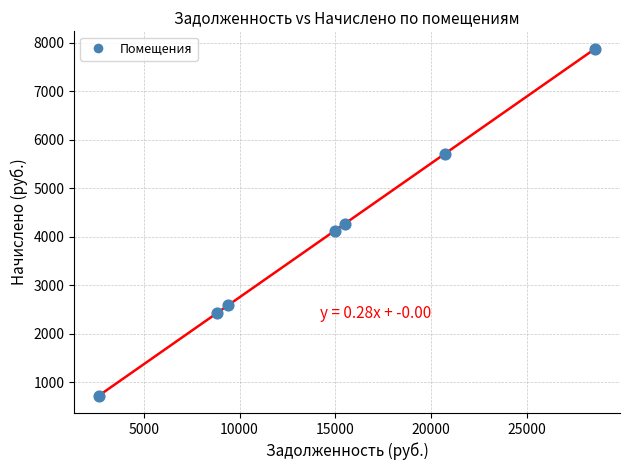

What is the range of Y values (max minus min)?

7144.2